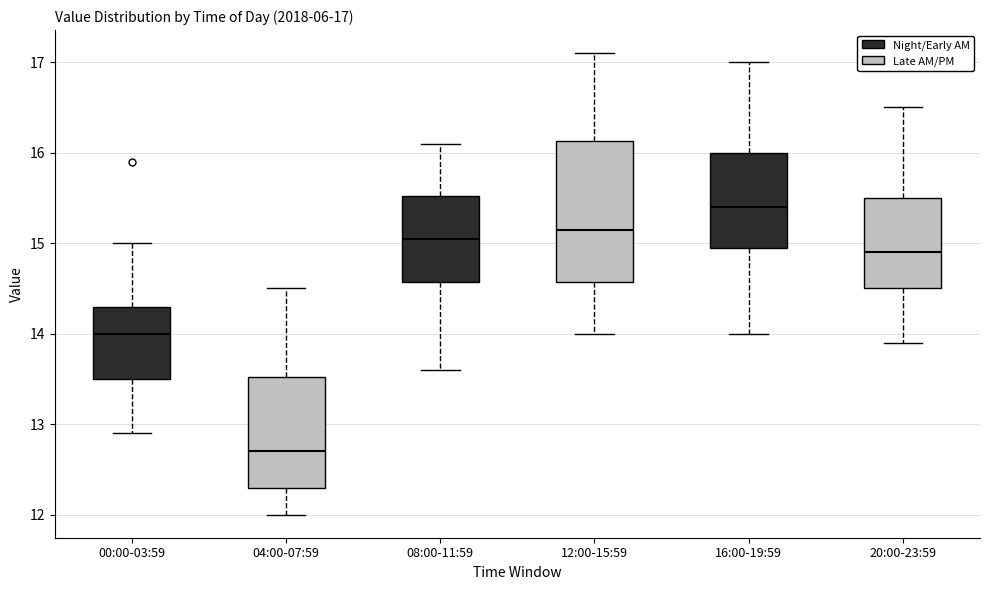

Which box's median line is the highest?

16:00-19:59